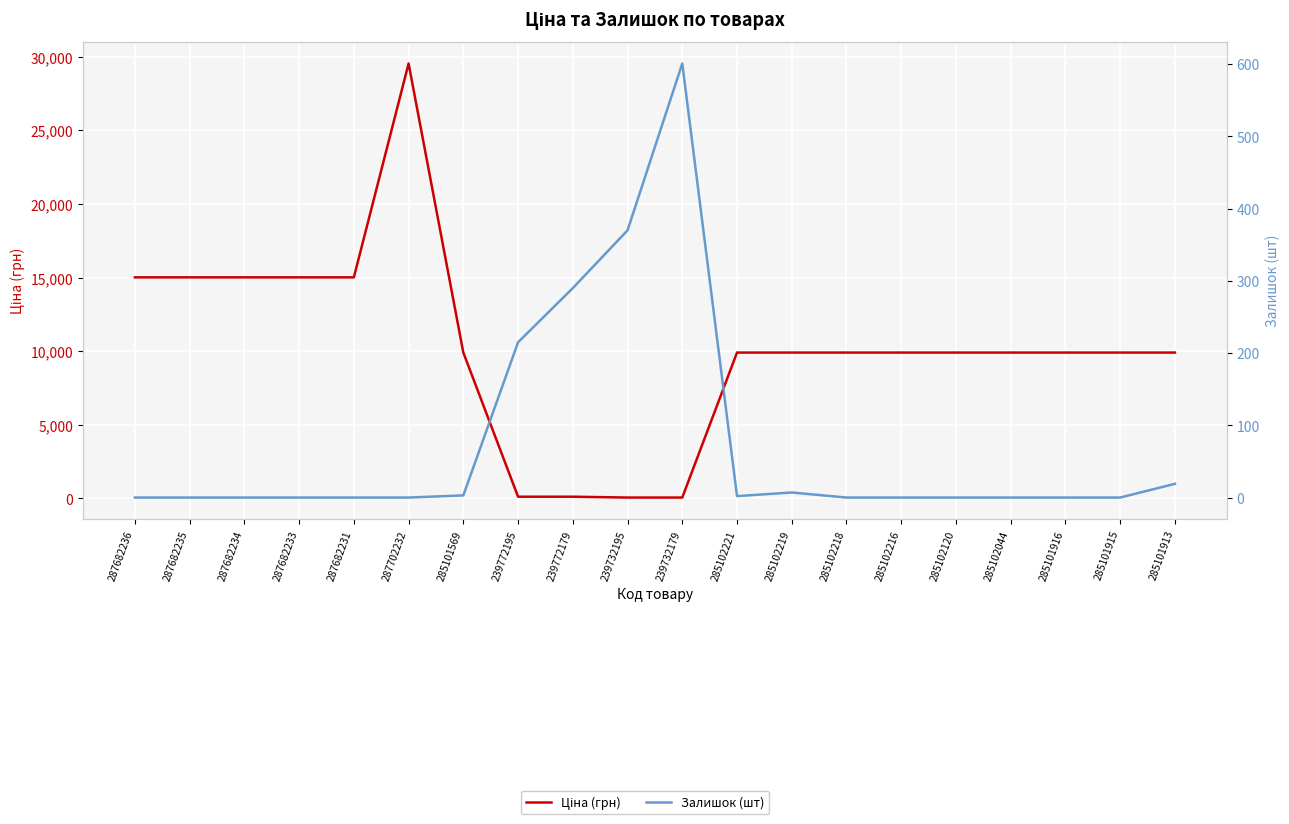

How many times do Ціна (грн) and Залишок (шт) cross each other?

2